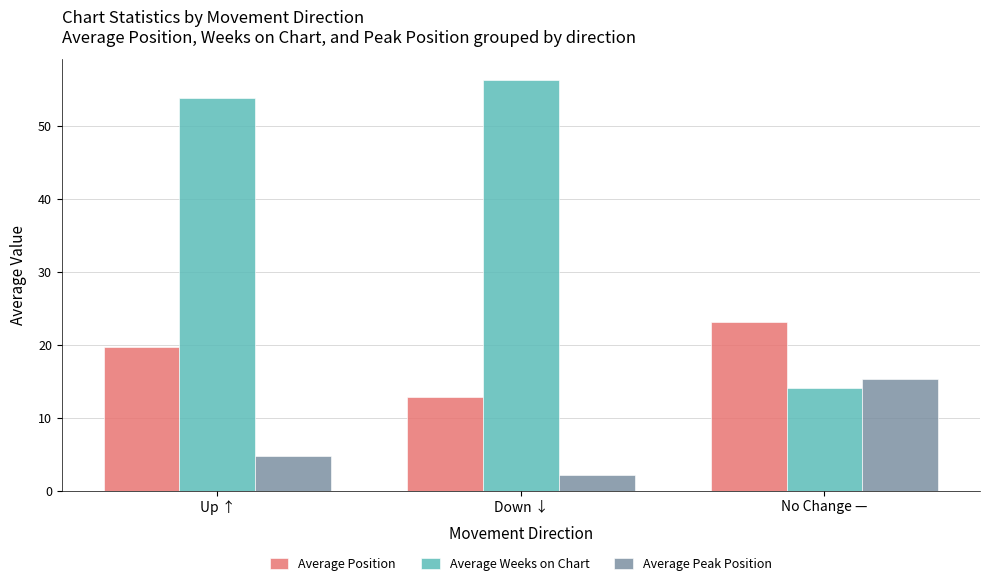

What is the maximum value for Average Position?

23.2